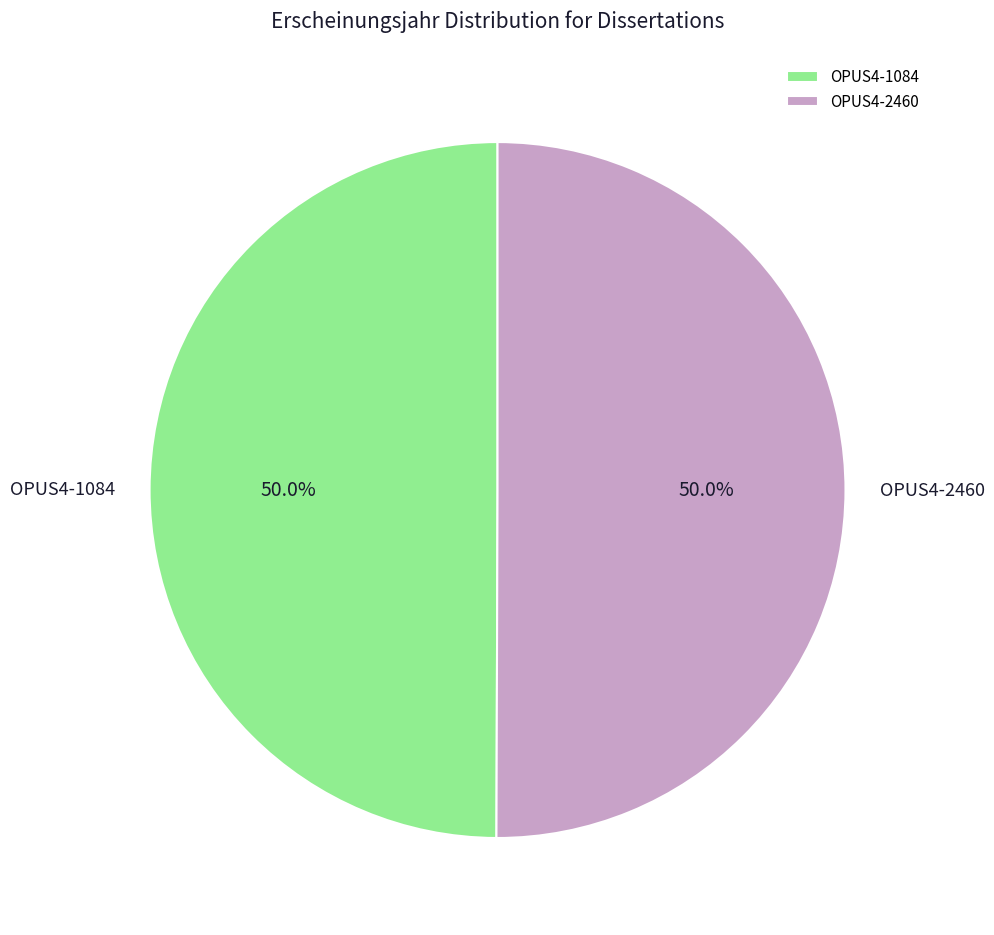

How many slices are in this pie chart?

2